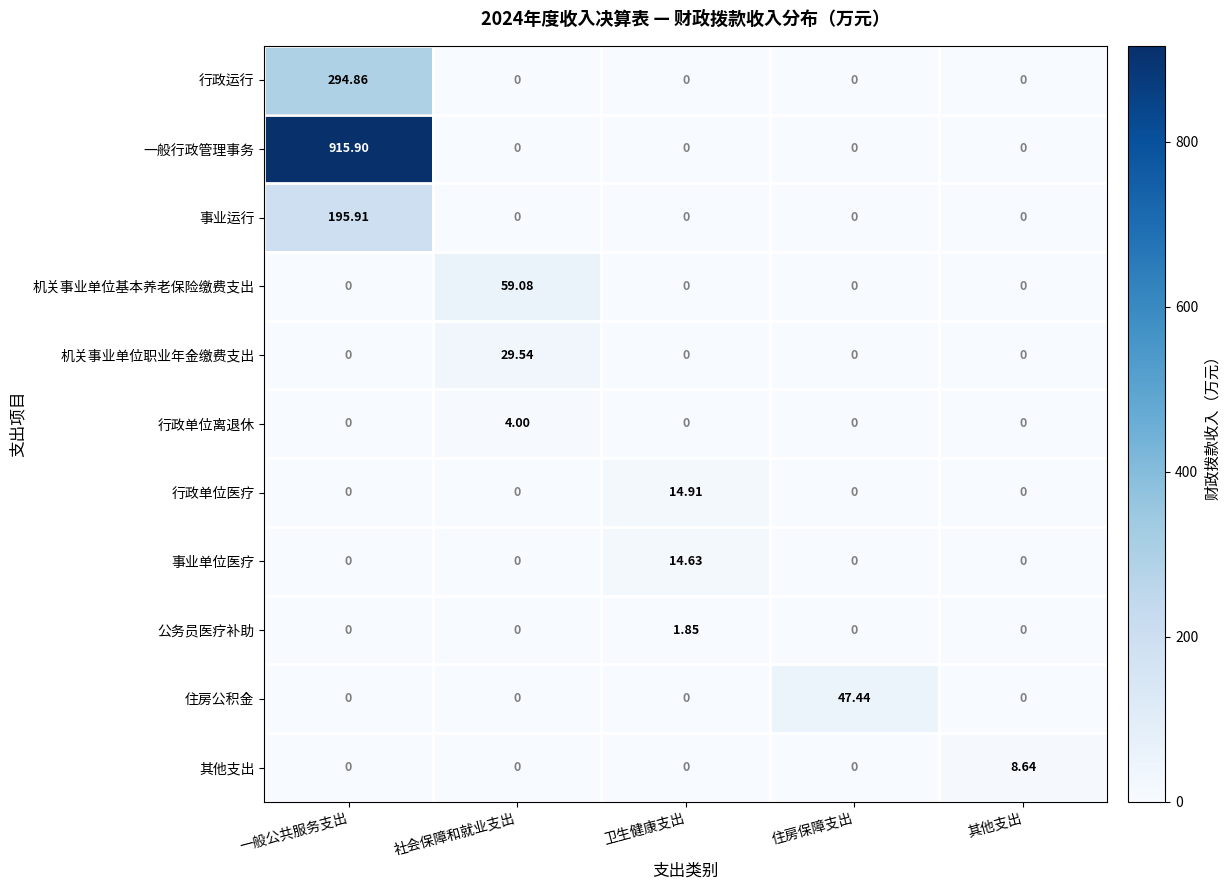

List the series in order of their peak value, lowest first.

公务员医疗补助, 行政单位离退休, 其他支出, 事业单位医疗, 行政单位医疗, 机关事业单位职业年金缴费支出, 住房公积金, 机关事业单位基本养老保险缴费支出, 事业运行, 行政运行, 一般行政管理事务